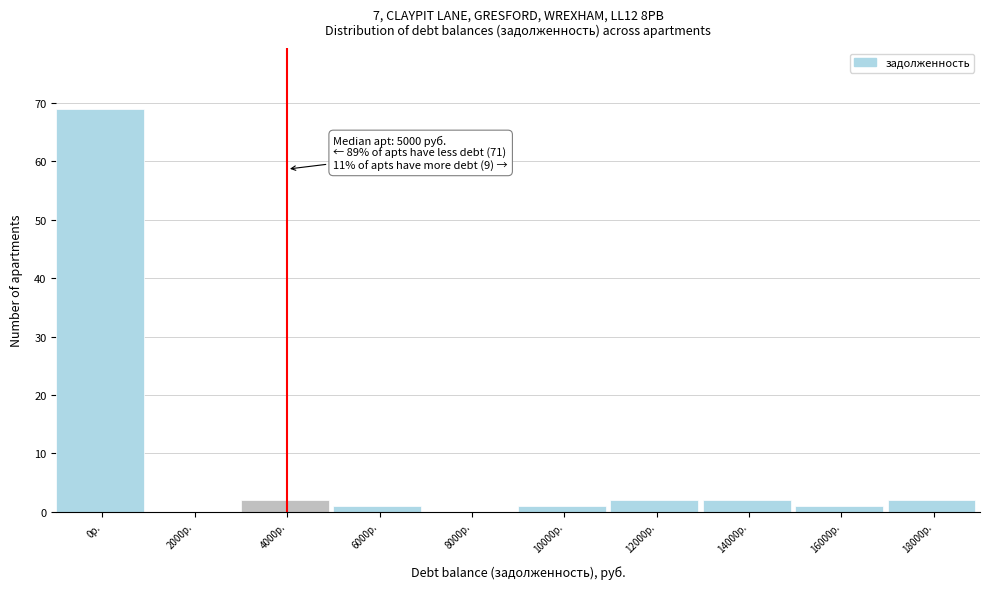

Reading right to left, what are all the values shown in this chart?

18000р.=2	16000р.=1	14000р.=2	12000р.=2	10000р.=1	8000р.=0	6000р.=1	4000р.=2	2000р.=0	0р.=69